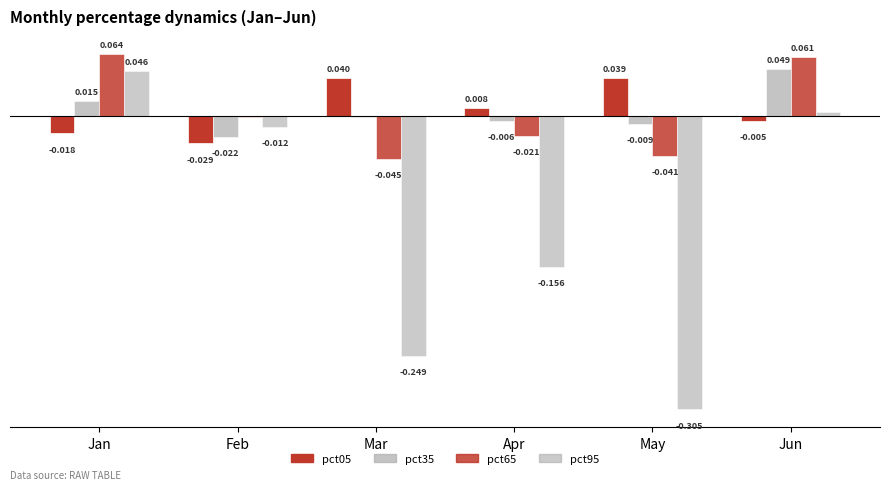

Is it true that pct35 equals -0.0 at Apr?

True